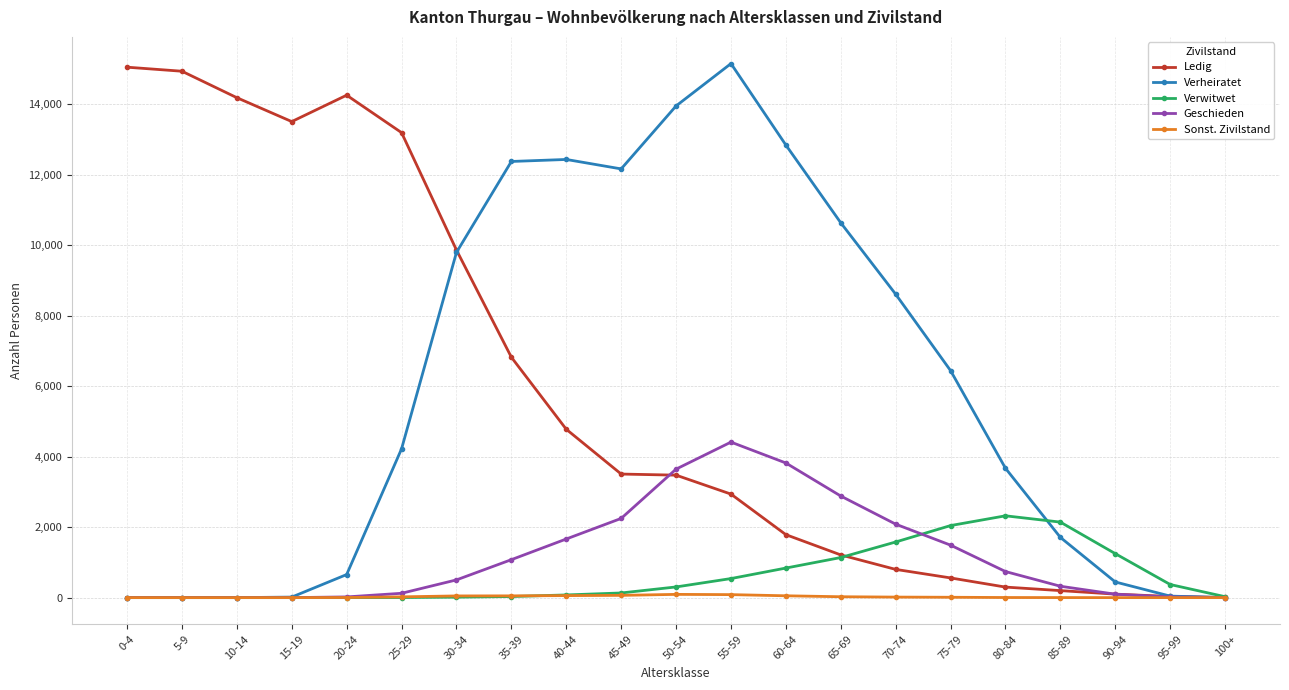

Does the chart display data point markers on the line(s)?

Yes